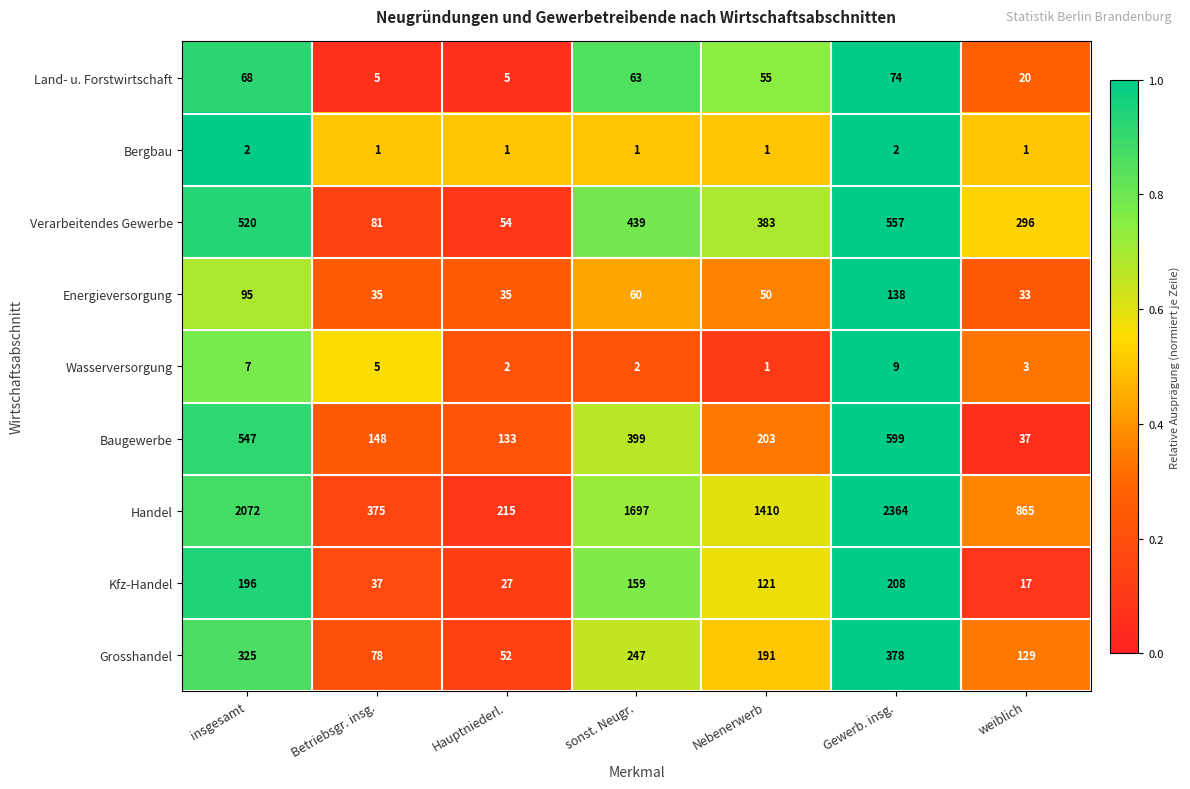

Which category has the highest value across all series?

Gewerb. insg.